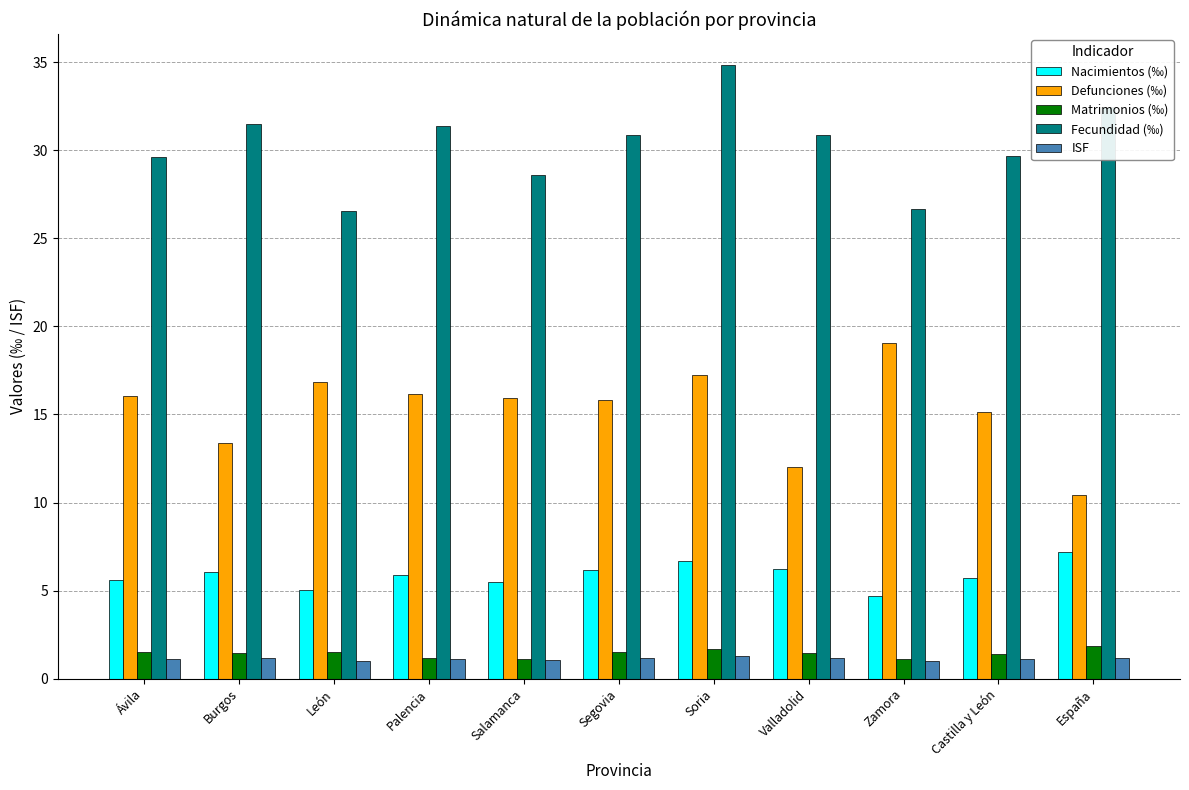

At which category is the sum across all series the highest?

Soria